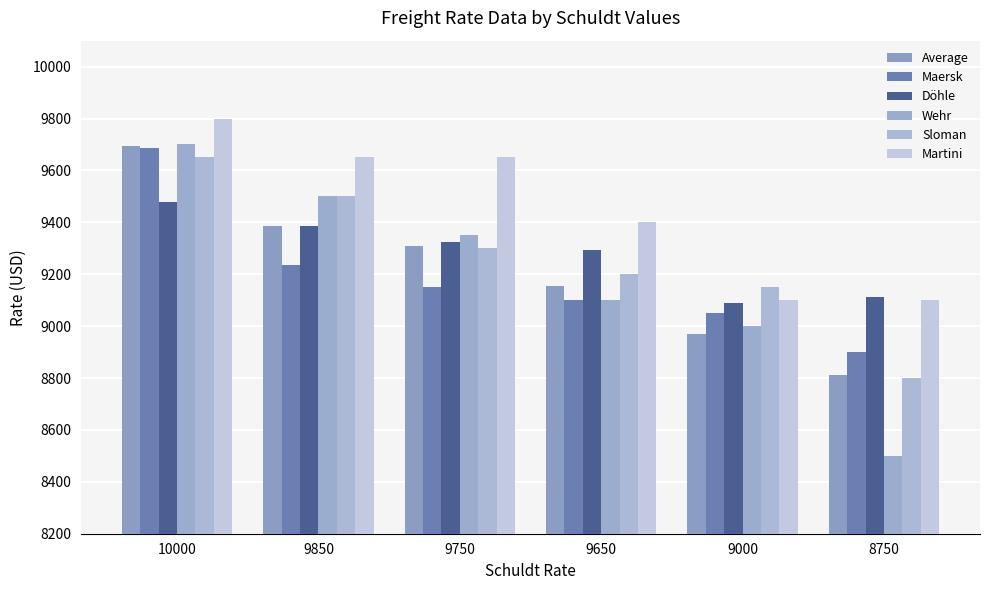

Is it true that Maersk equals 9150 at 9750?

True